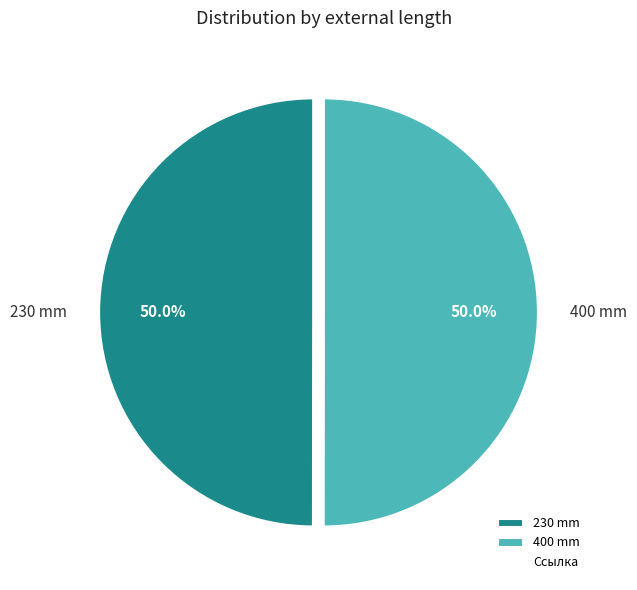

How many slices are in this pie chart?

2